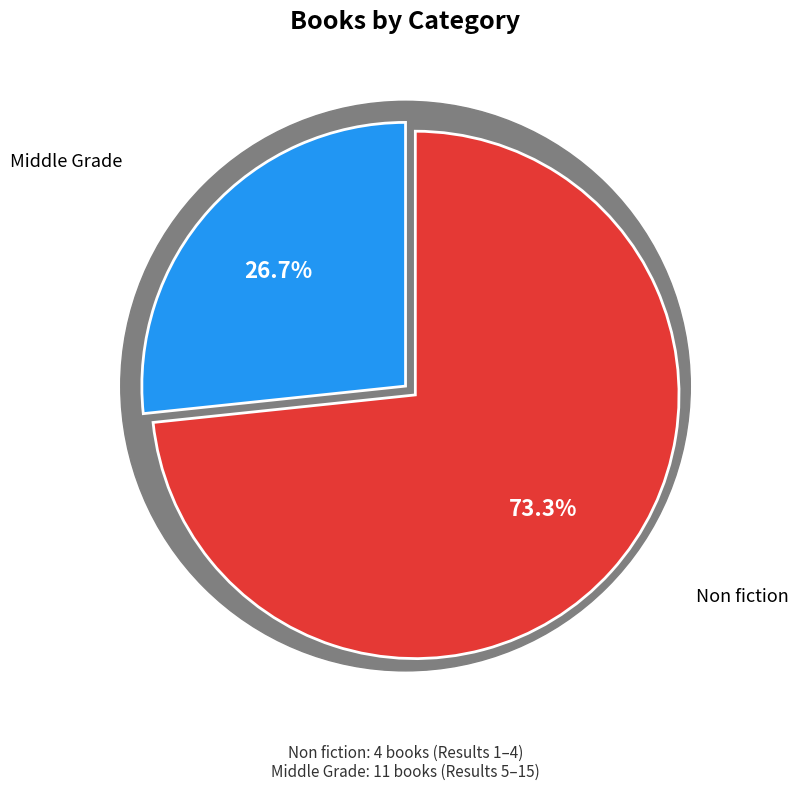

Do Non fiction and Middle Grade together represent more than half of the pie?

Yes